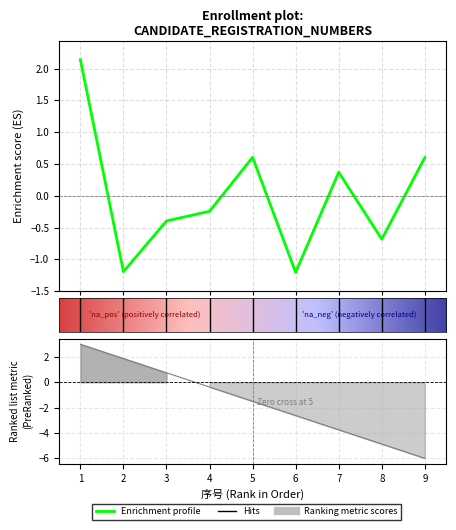

How many points are lower than both their immediate neighbors (excluding endpoints)?

3